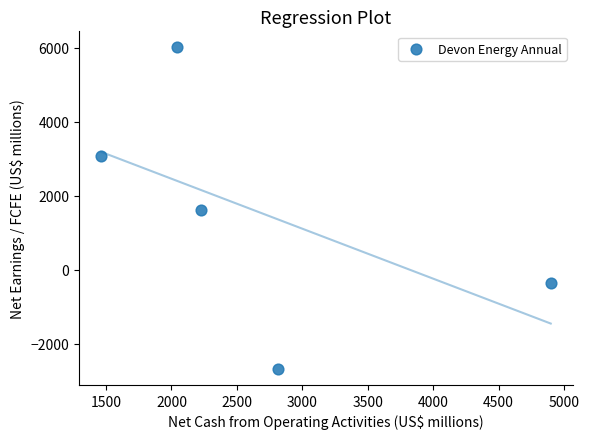

What is the range of X values (max minus min)?

3435